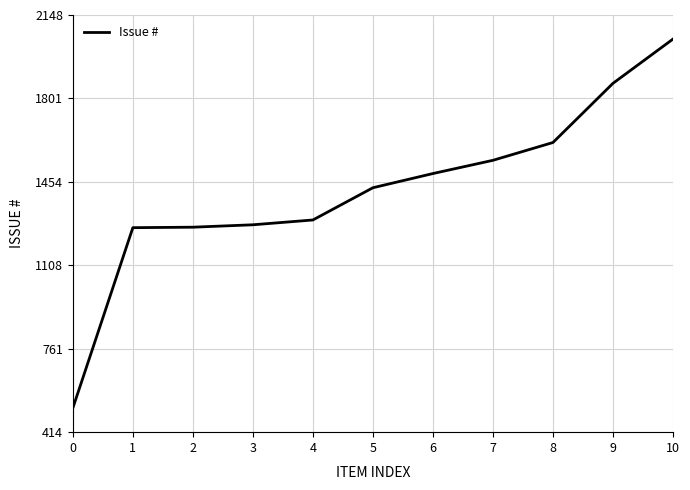

Read the value at 4.

1296